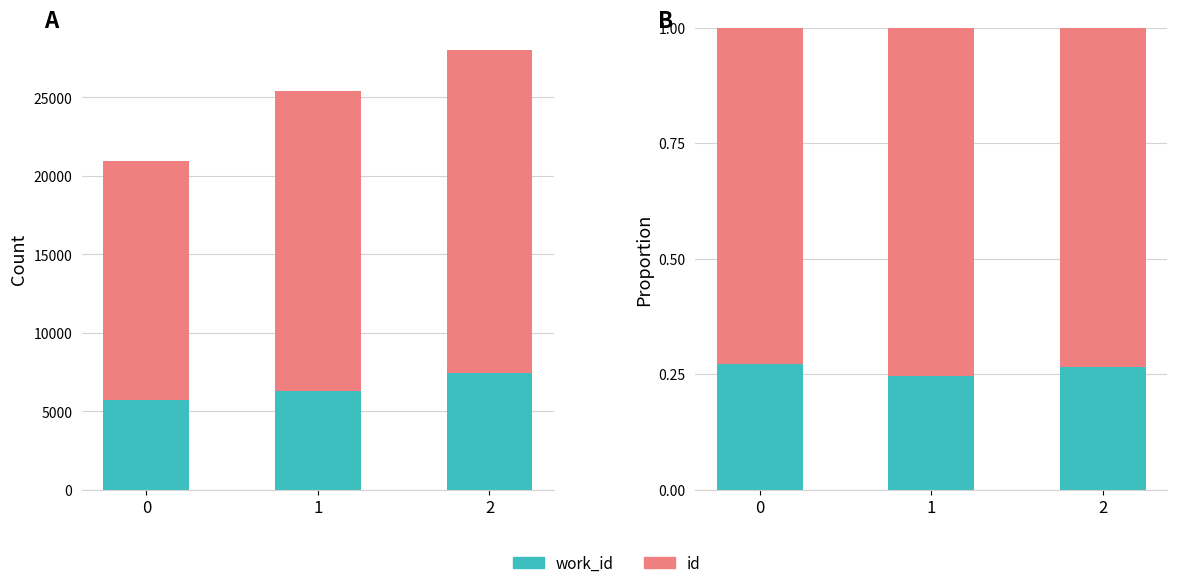

List the series in order of their peak value, highest first.

id, work_id